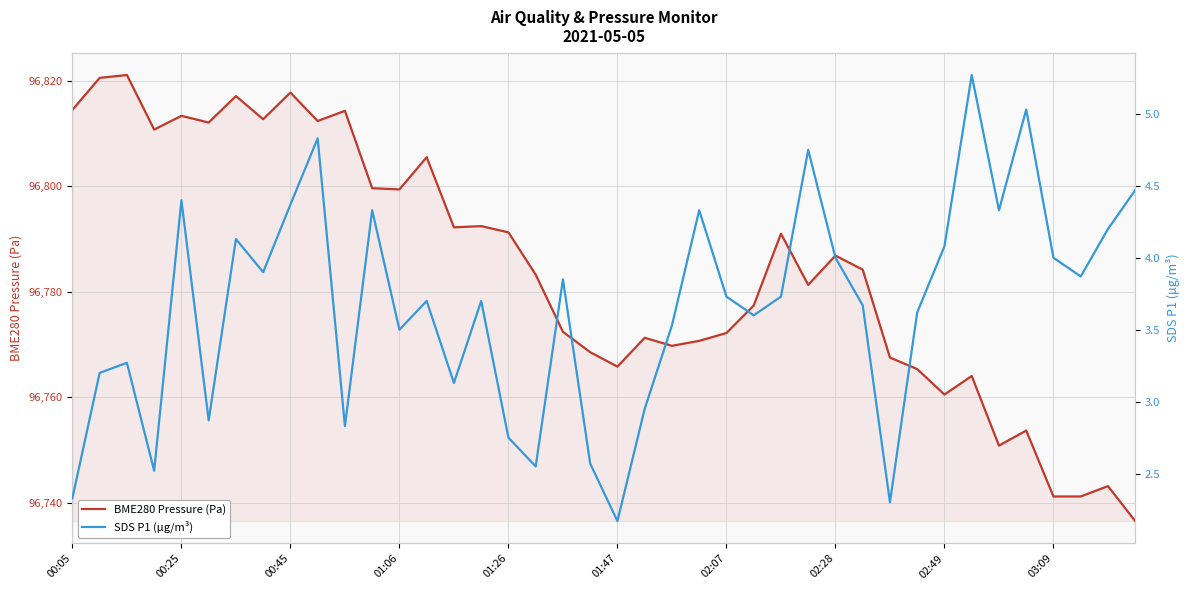

Rank the series by their maximum value, from highest to lowest.

BME280 Pressure (Pa), SDS P1 (µg/m³)